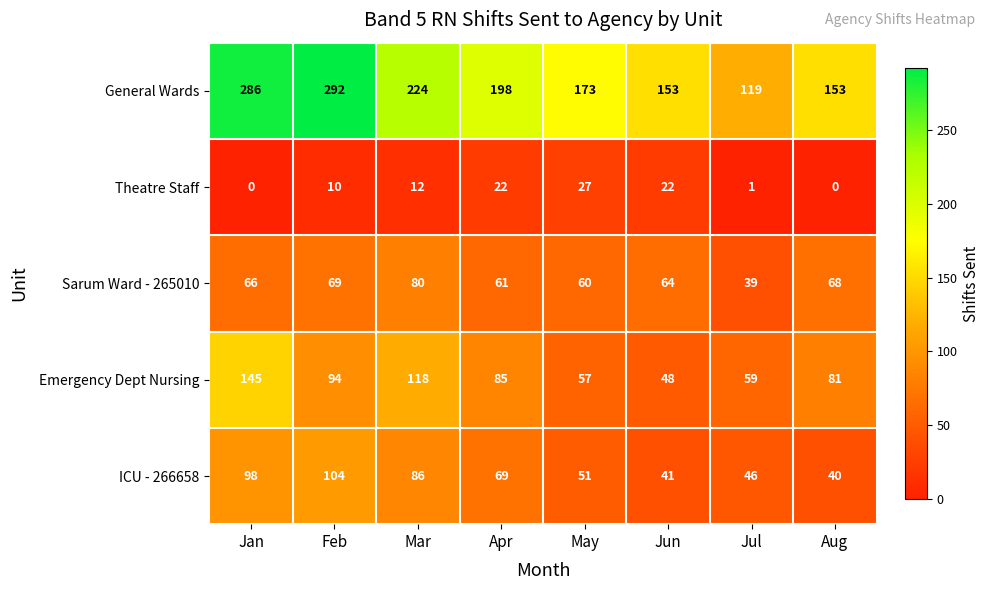

What is the total value across all series at Apr?

435